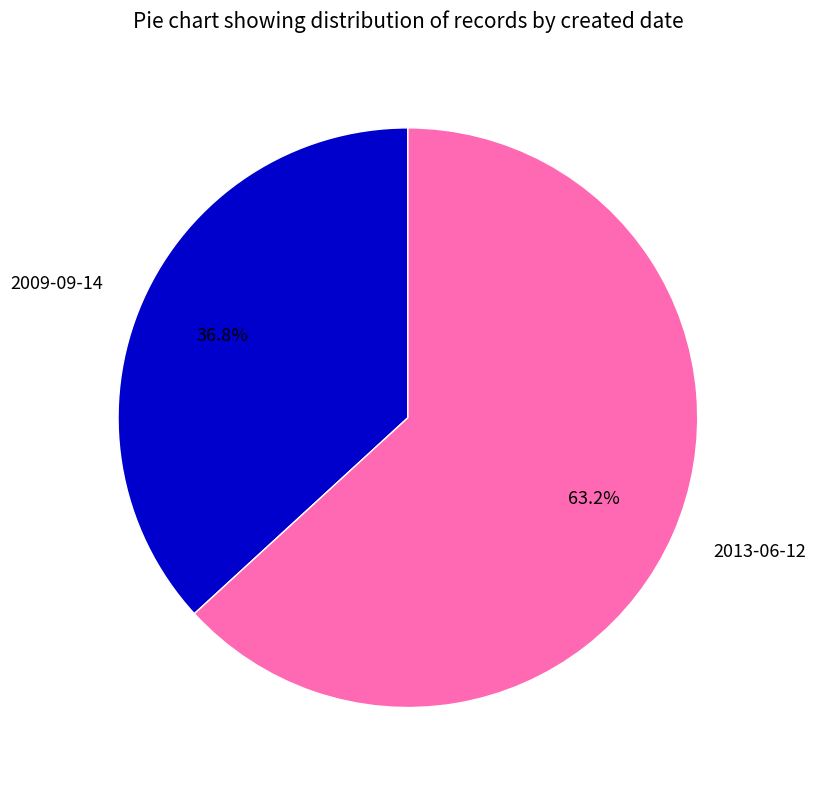

Approximately how many times larger is the value at 2009-09-14 compared to 2013-06-12?

0.6